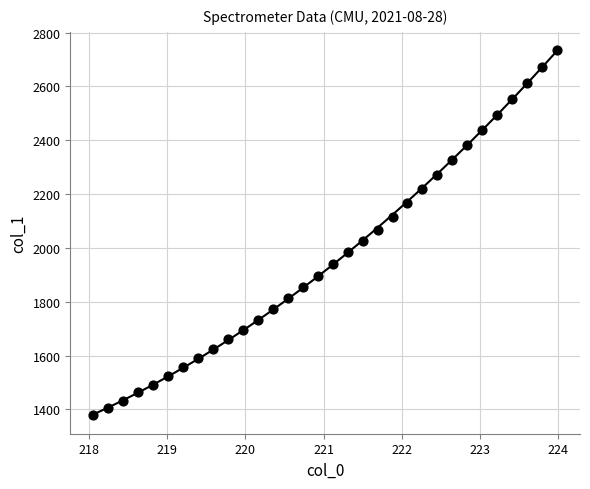

What is the range of Y values (max minus min)?

1357.3